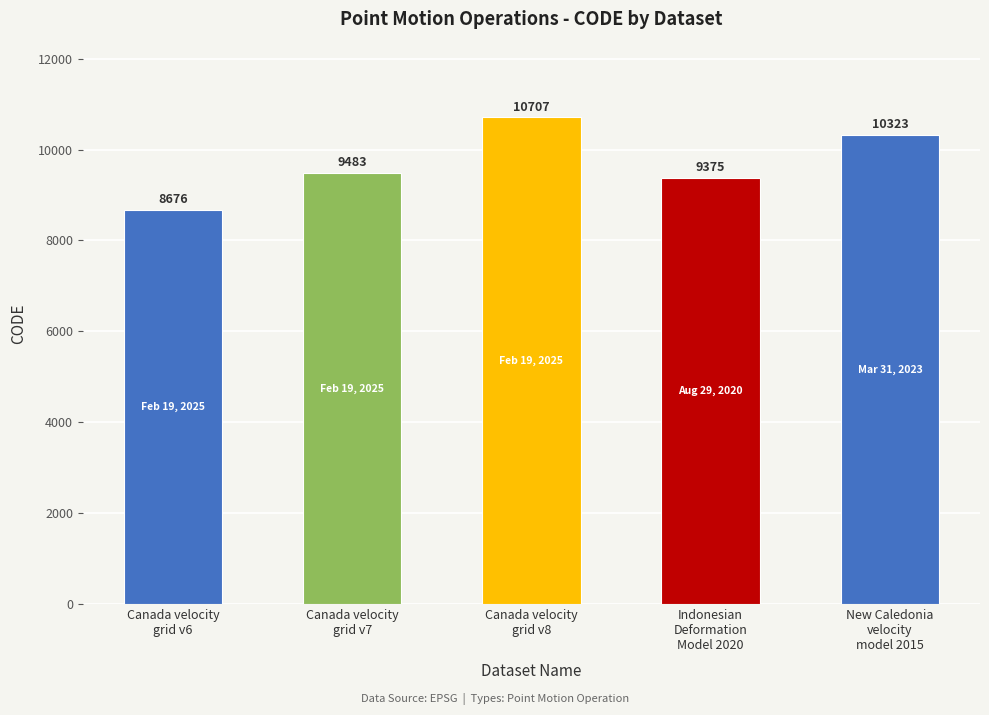

Approximately how many times larger is the value at Indonesian
Deformation
Model 2020 compared to New Caledonia
velocity
model 2015?

0.9